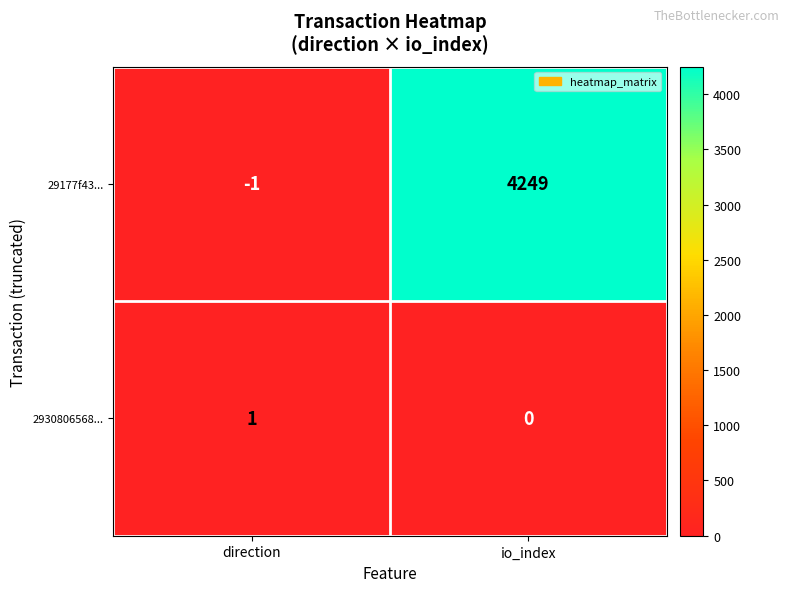

Reading left to right, list all the values displayed in this chart.

29177f43...: -1	4249
2930806568...: 1	0